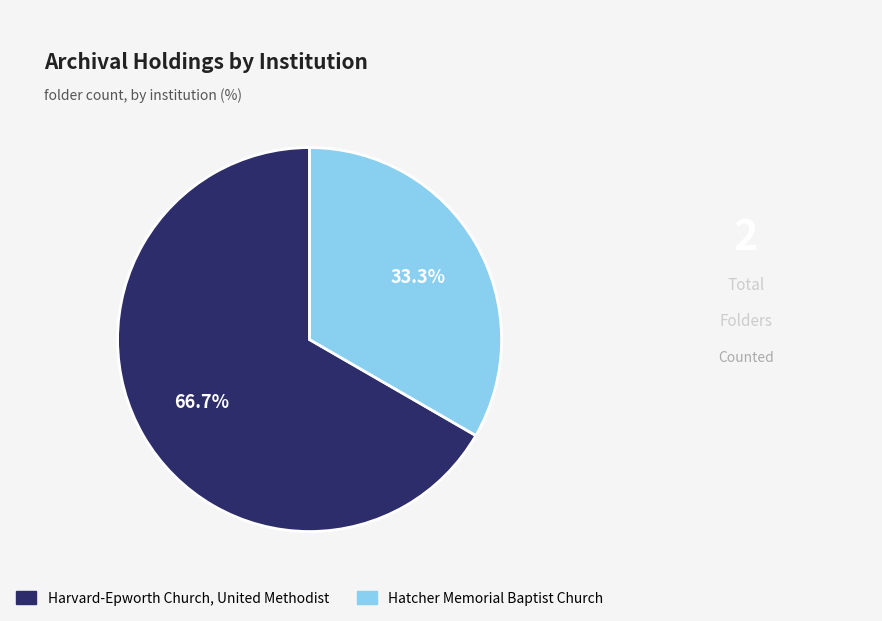

Does Harvard-Epworth Church, United Methodist account for over 50% of the chart?

Yes